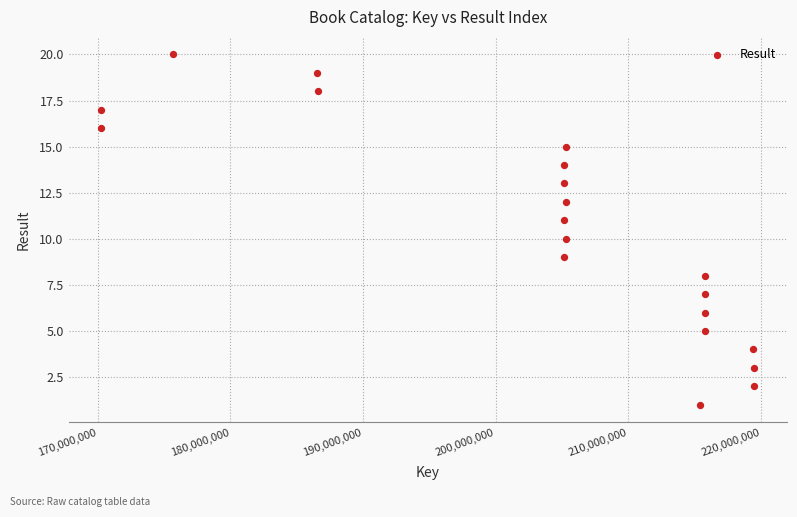

What is the range of Y values (max minus min)?

19